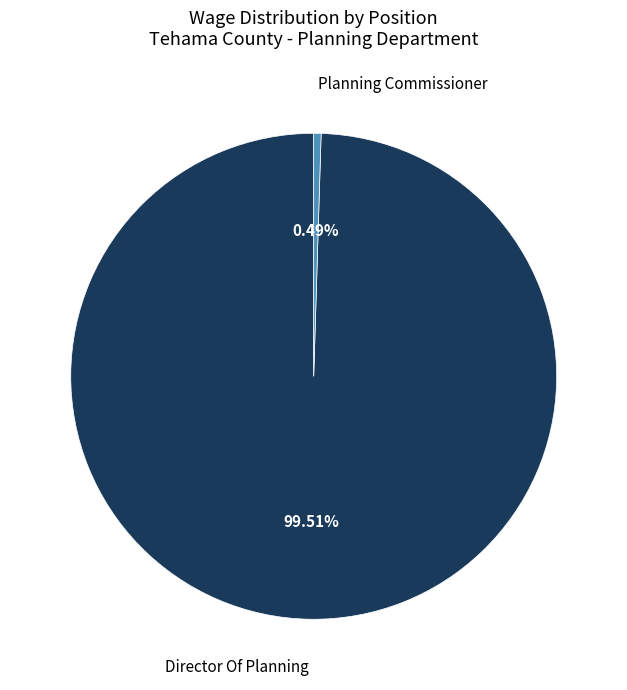

Does Director Of Planning represent more than half of the total?

Yes